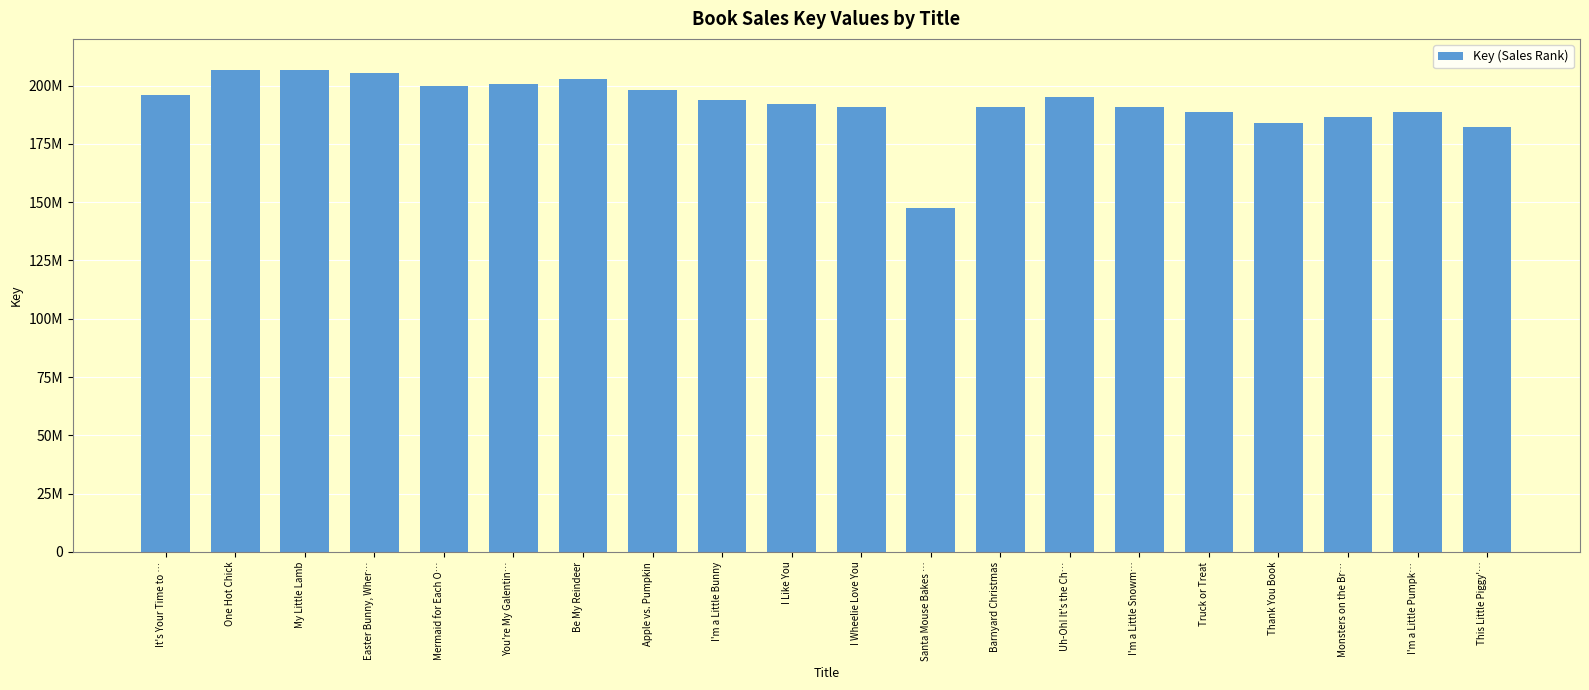

What position from the left is It's Your Time to …?

1